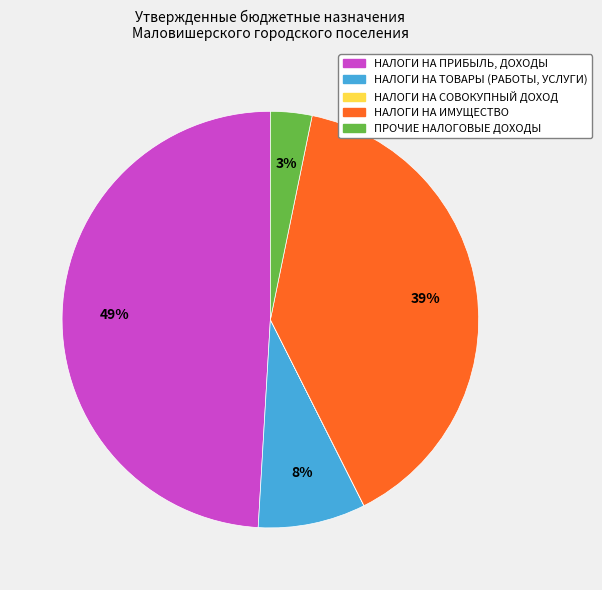

Is it true that НАЛОГИ НА ИМУЩЕСТВО is 39% of the pie?

True